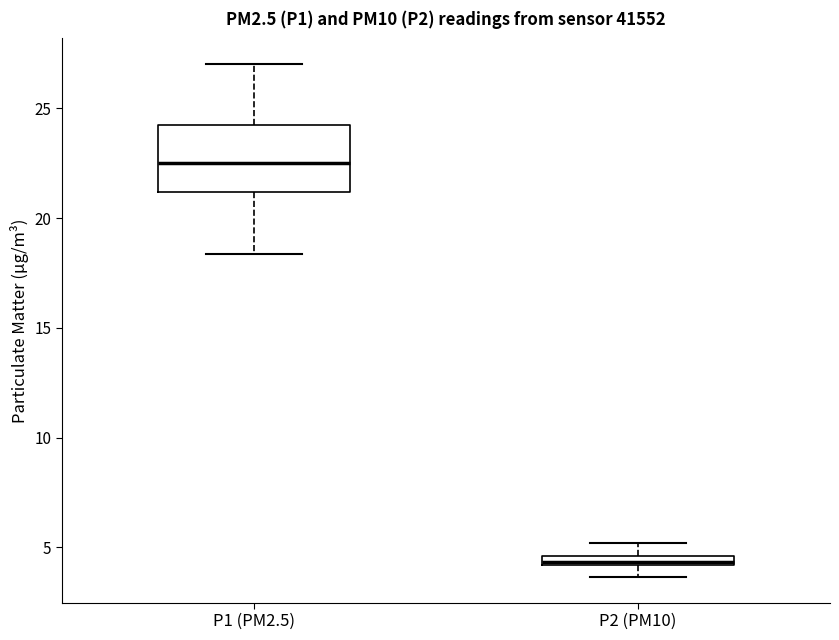

Comparing the boxes themselves (not the whiskers), which one is the tallest?

P1 (PM2.5)